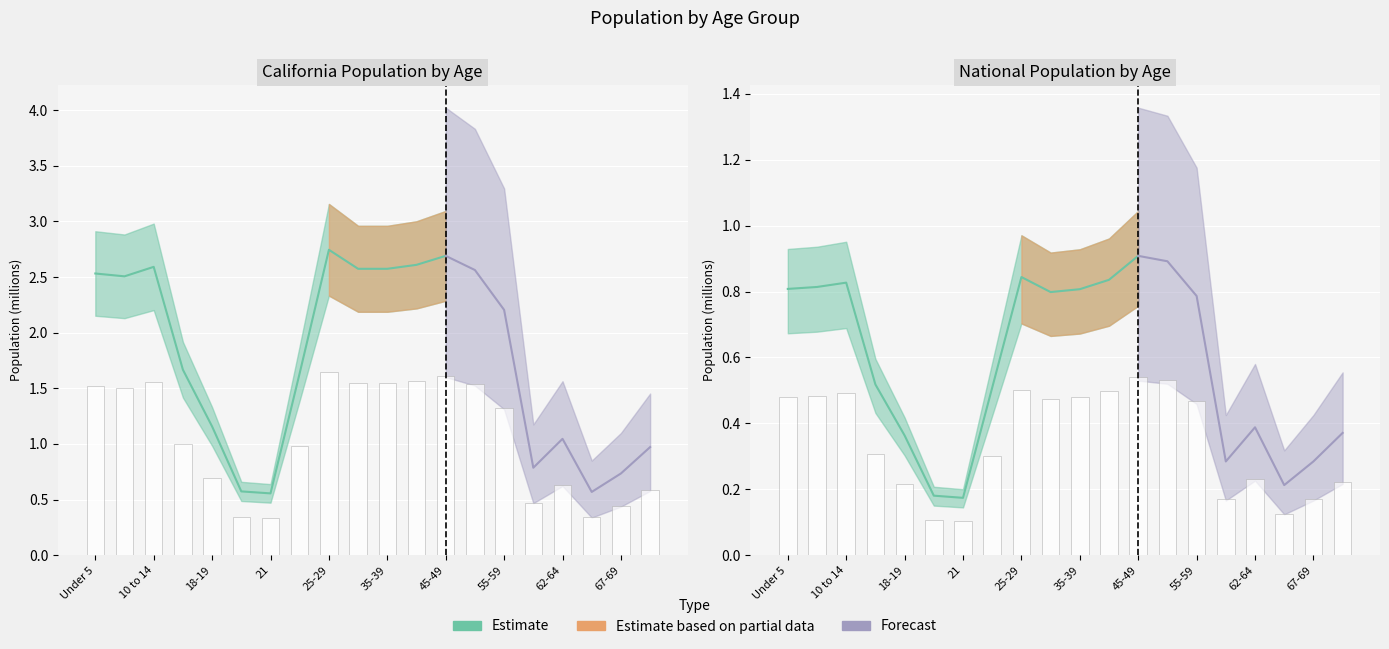

What is the lowest value of the California series?

0.3